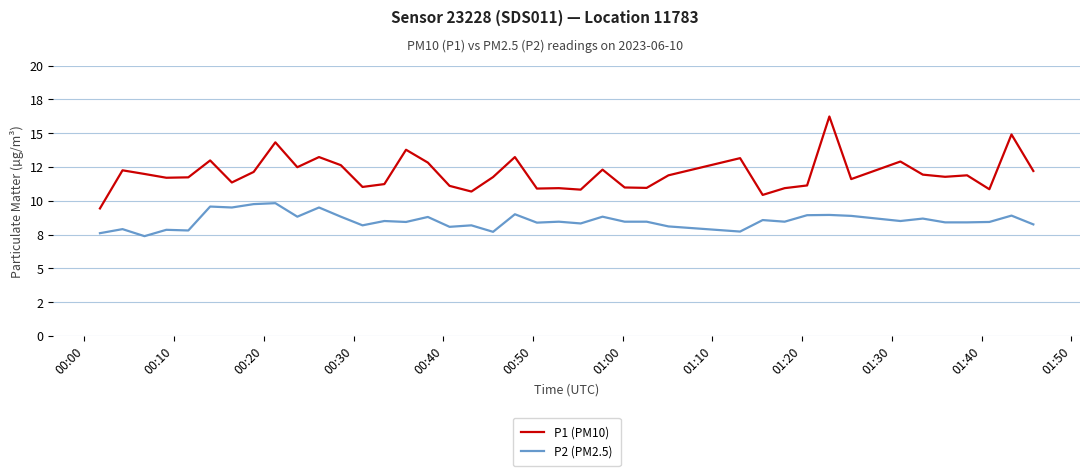

What is the value of the P1 (PM10) point at the 31st from the left?

11.1